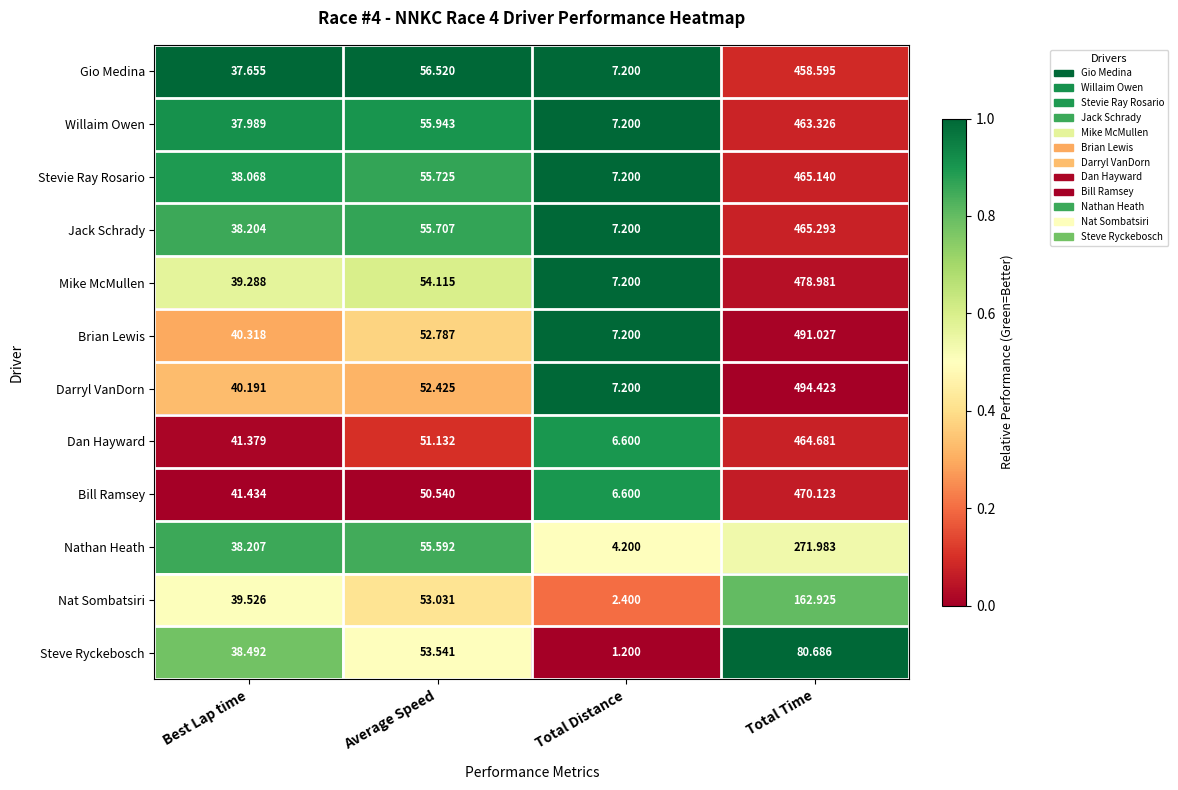

At which category does the chart reach its minimum across all series?

Total Distance